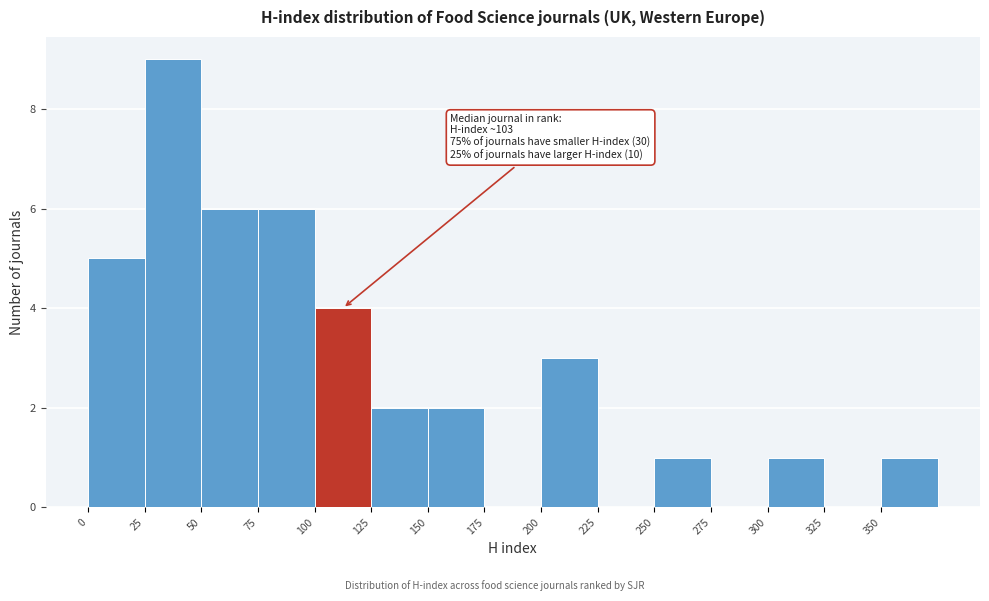

Which range on the x-axis has the tallest bar?

25 to 50